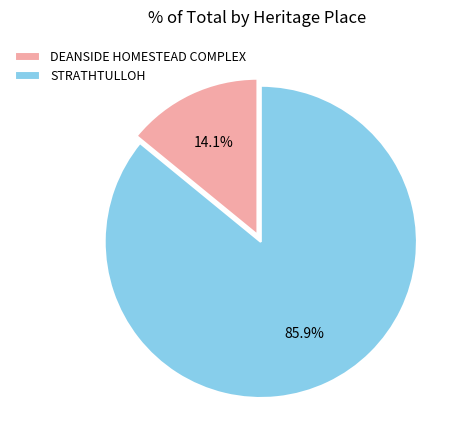

What is the smallest slice in the pie chart?

DEANSIDE HOMESTEAD COMPLEX